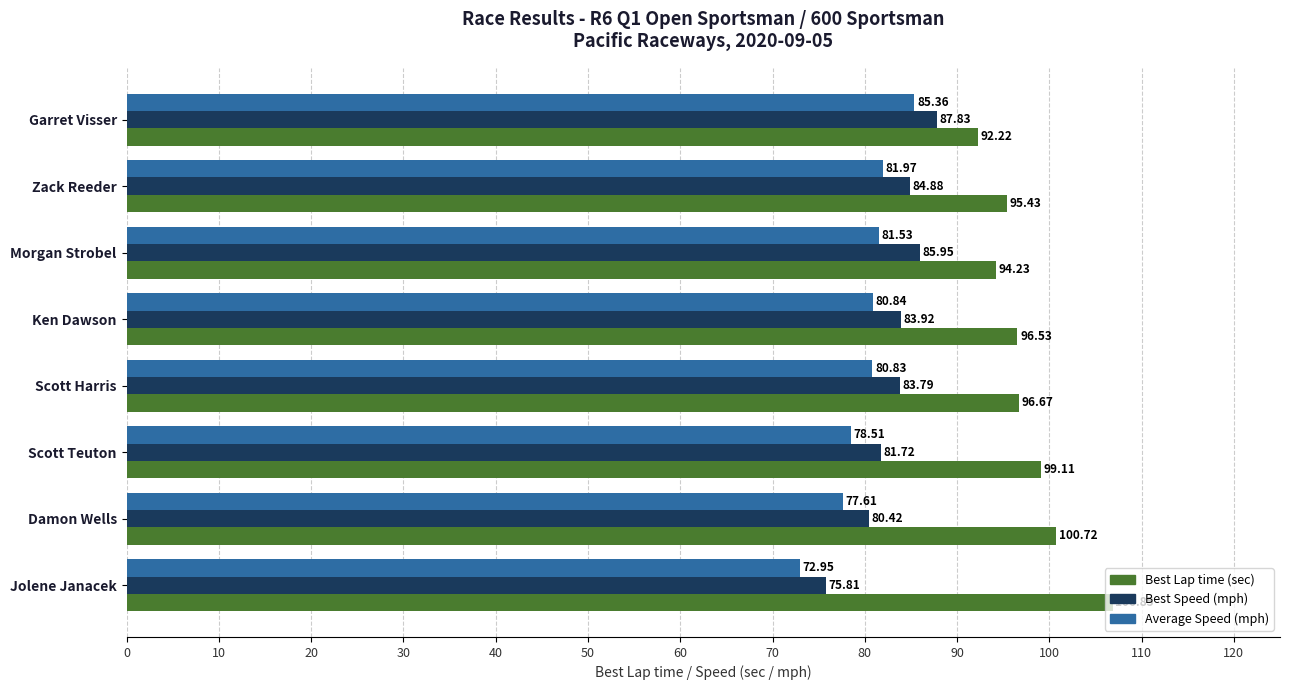

Which label corresponds to the smallest value in the chart?

Jolene Janacek